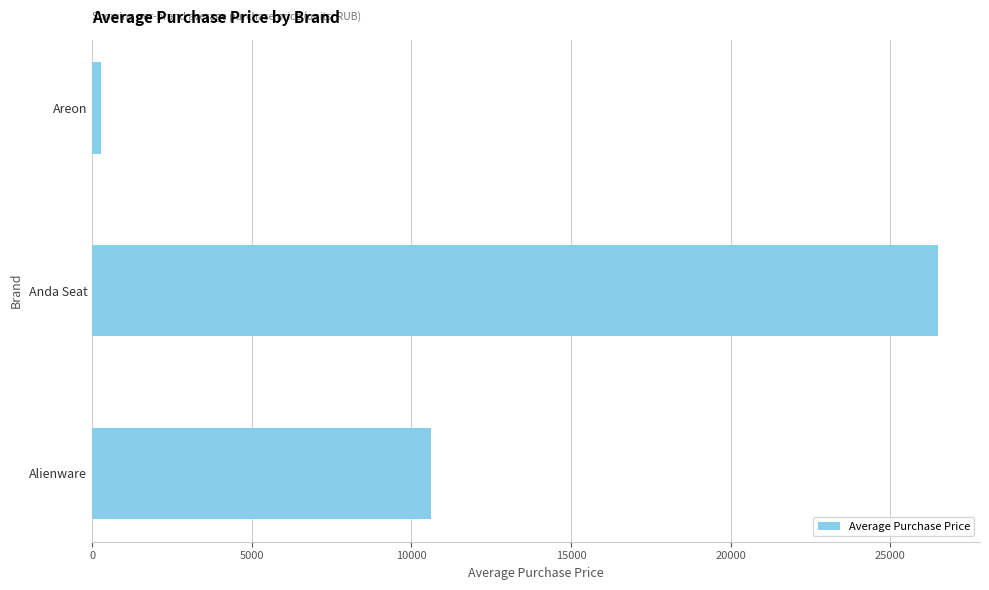

Which category has the lowest value across all series?

Areon